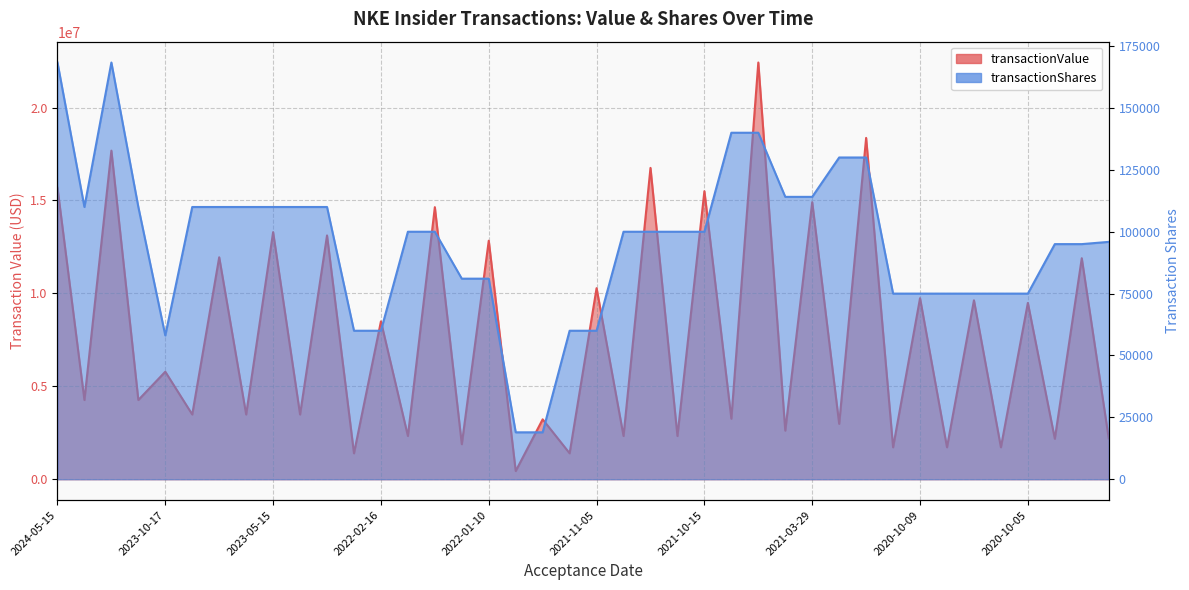

True or false: transactionValue has a value of 9488250 at 2020-10-05.

True